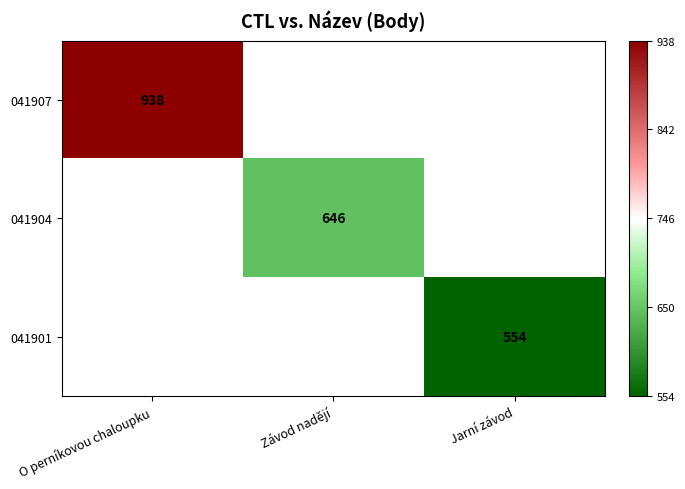

True or false: 041904 has a value of 383 at Závod nadějí.

False